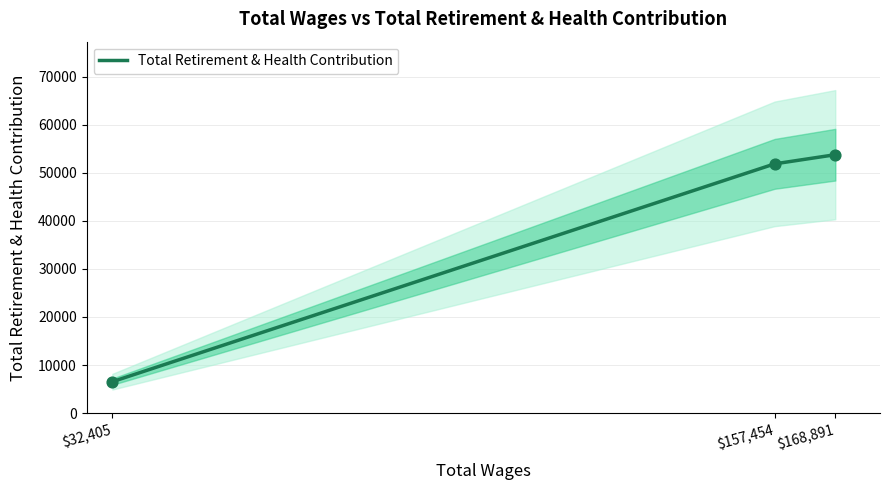

What is the ratio of the value at $168,891 to the value at $32,405?

8.2